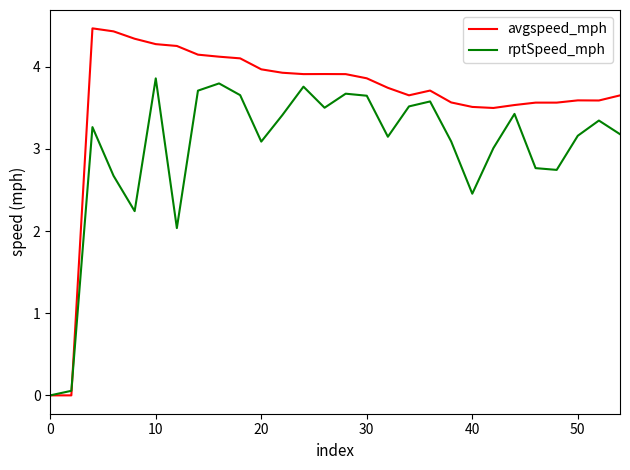

Rank the series by their maximum value, from highest to lowest.

avgspeed_mph, rptSpeed_mph